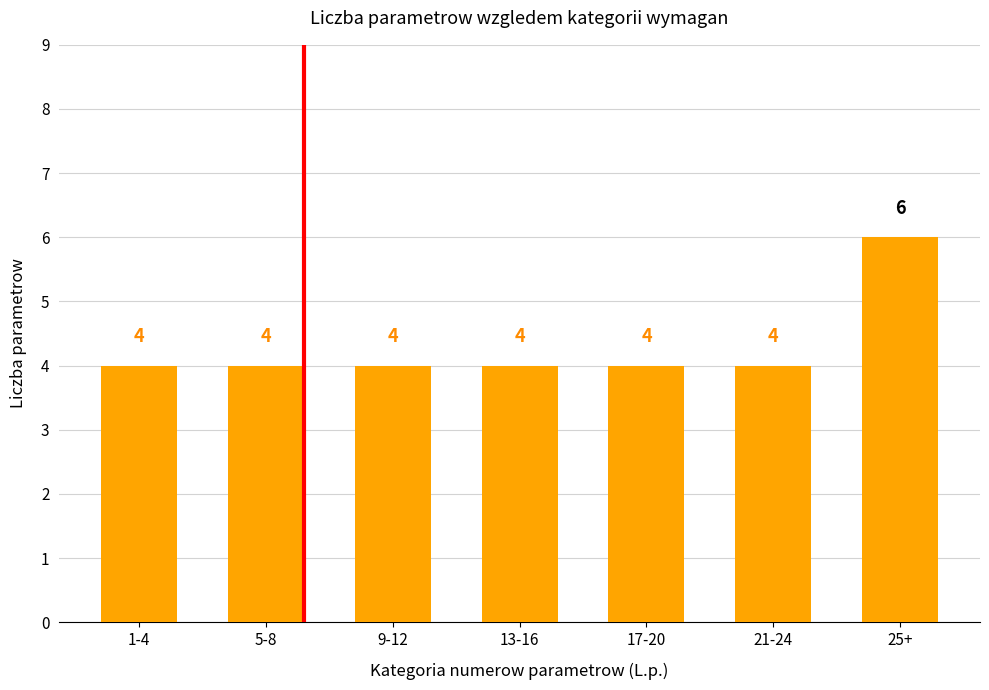

The chart shows a value of 4 at 9-12. True or false?

True